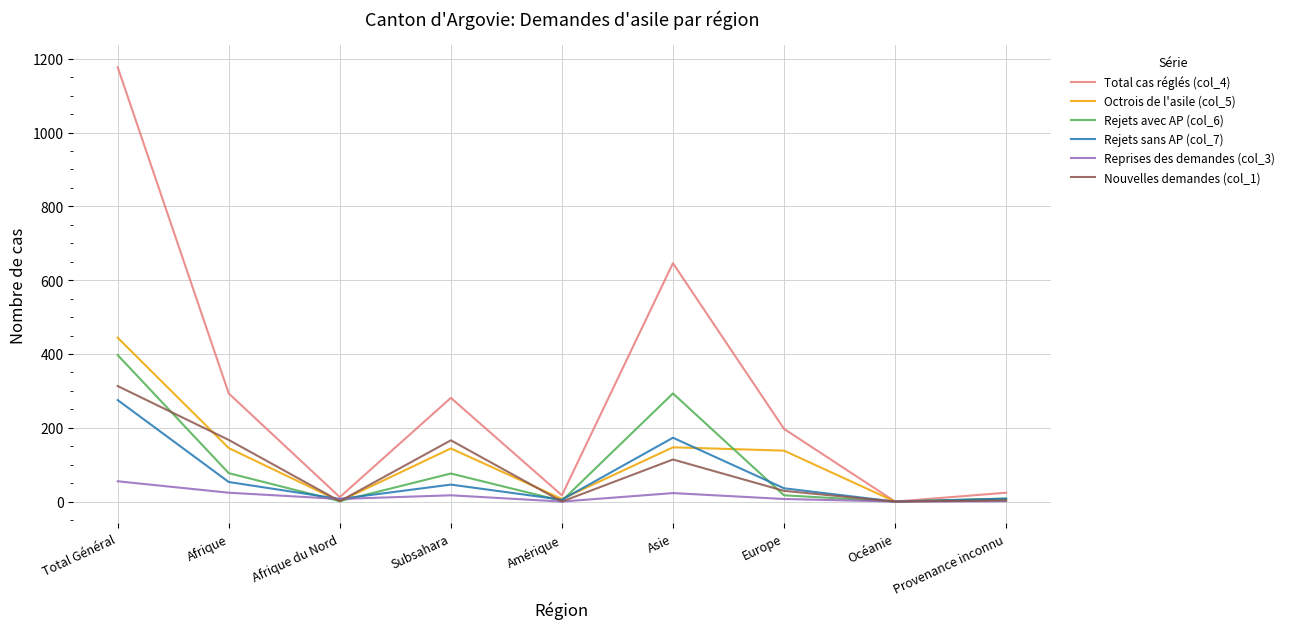

Which series has the largest total across all categories?

Total cas réglés (col_4)